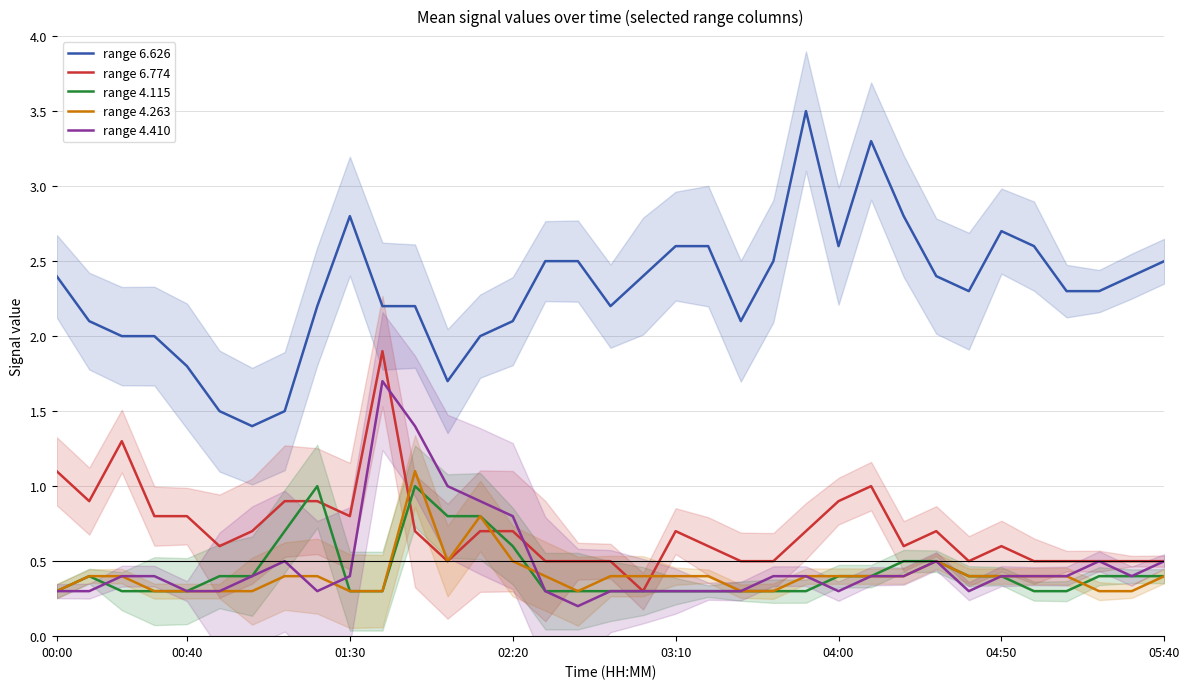

How many interior local peaks does the range 6.626 series have?

4